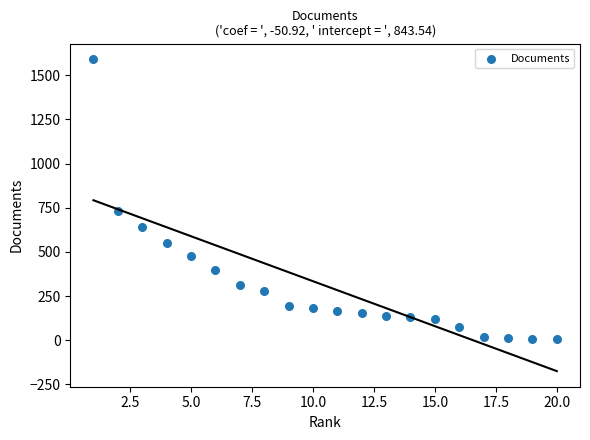

What Y value in the scatter plot is closest to 798?

729